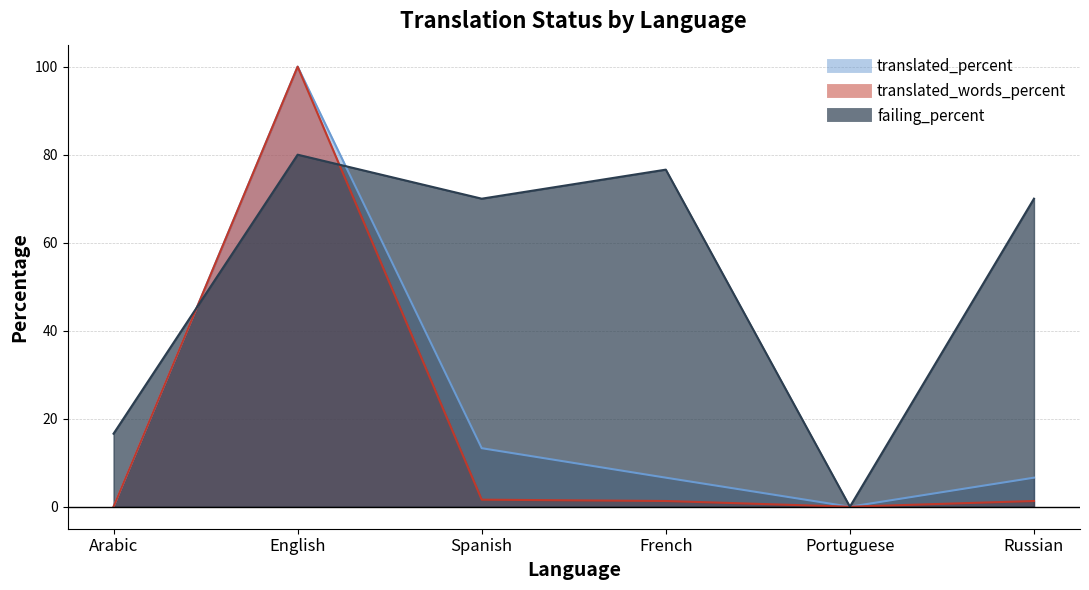

True or false: failing_percent and translated_words_percent intersect in this chart.

True